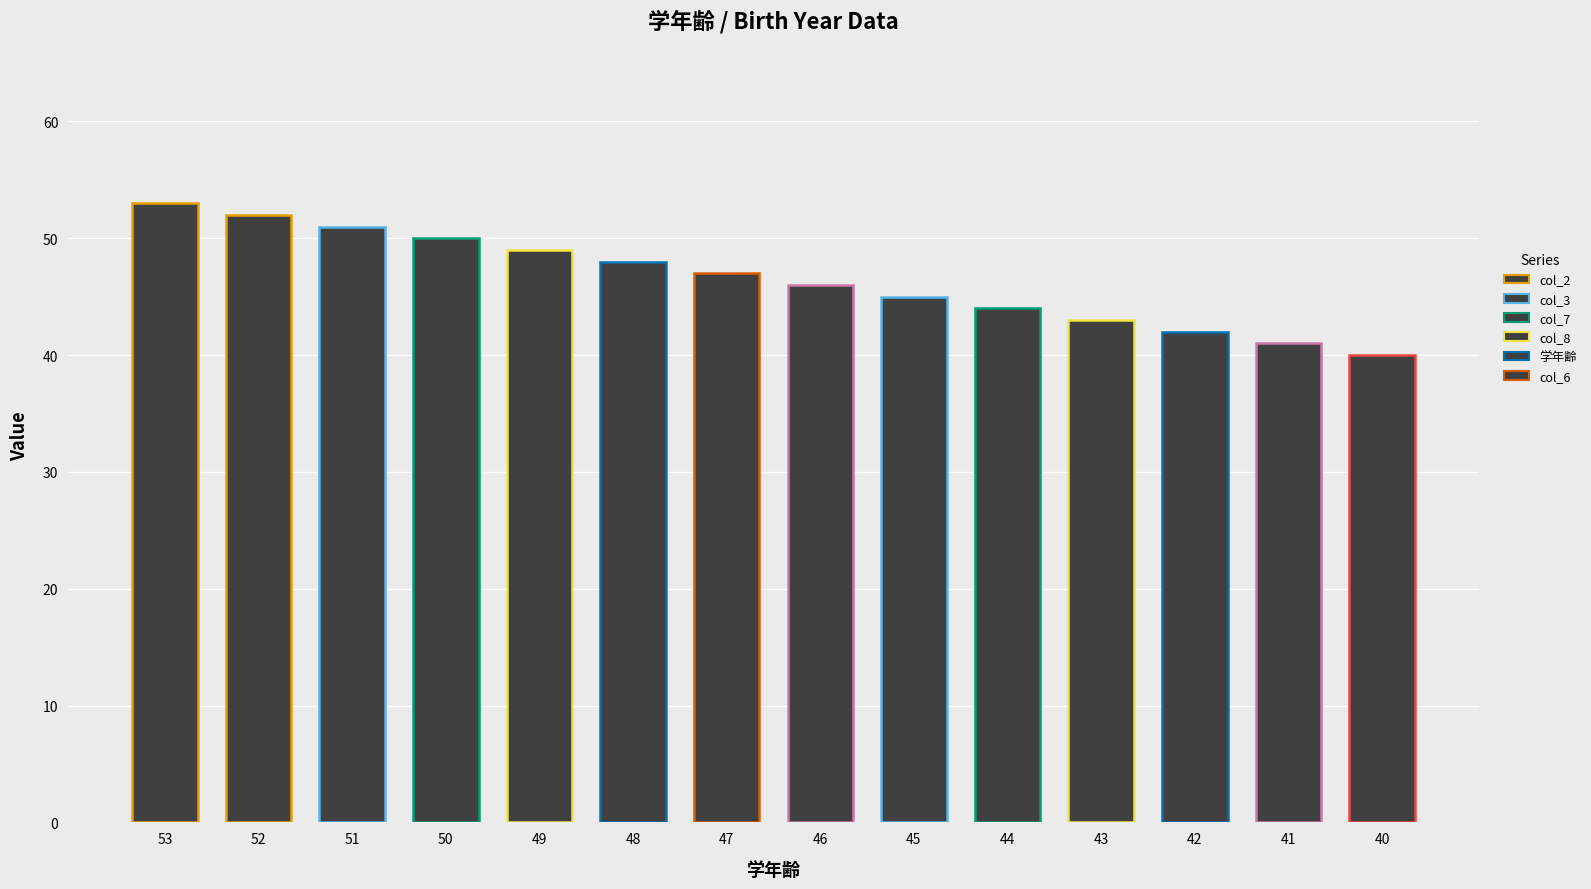

What is the difference between the values at 43 and 45?

2